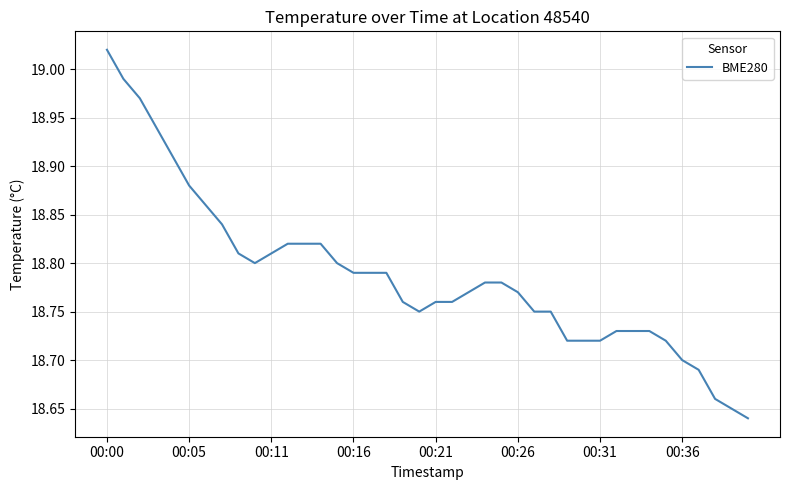

What is the value of the 8th point from the left?

18.8